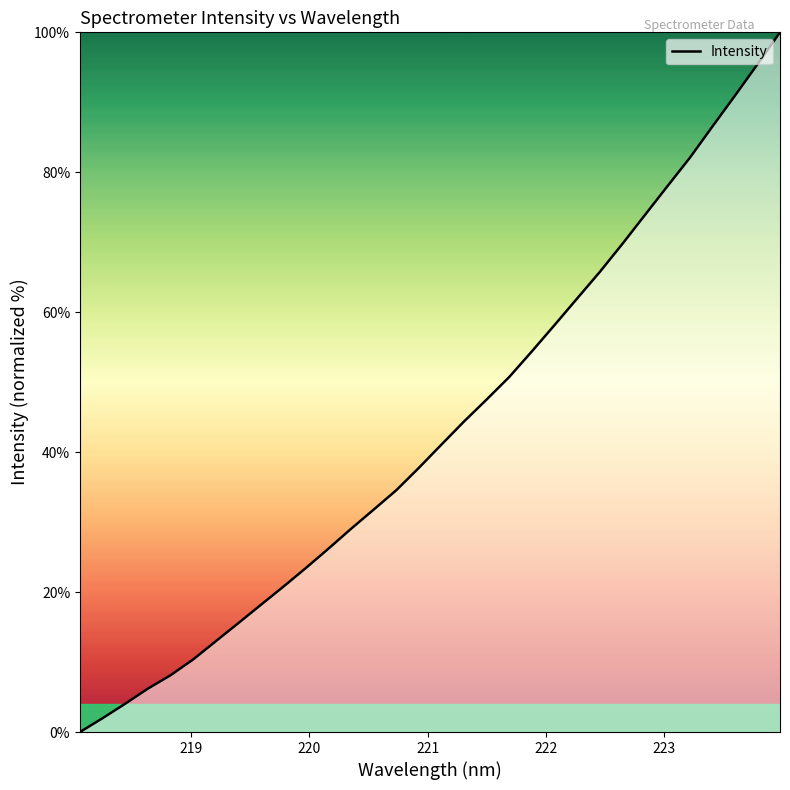

What is the difference between the maximum and minimum values?

100.0